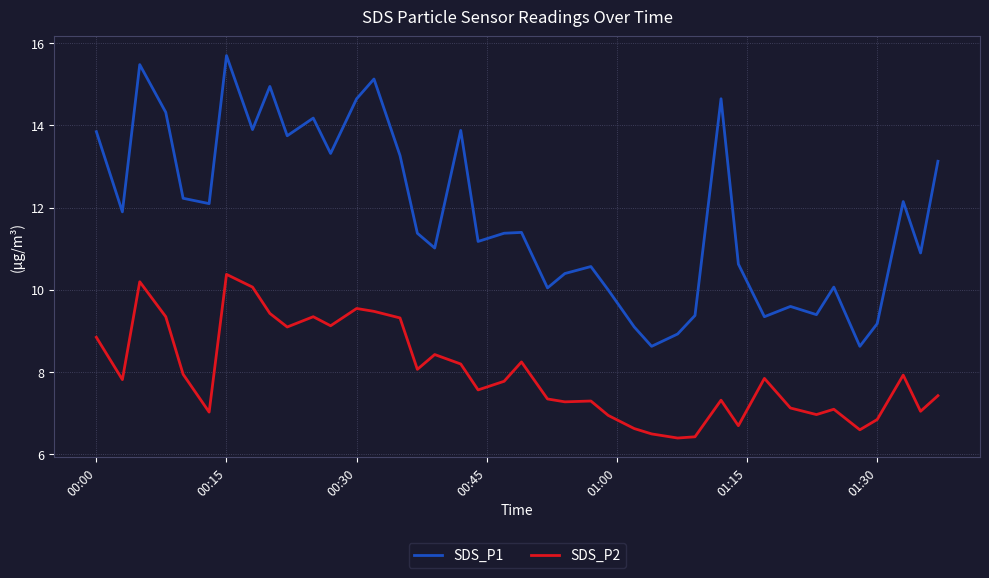

What is the maximum value for SDS_P1?

15.7